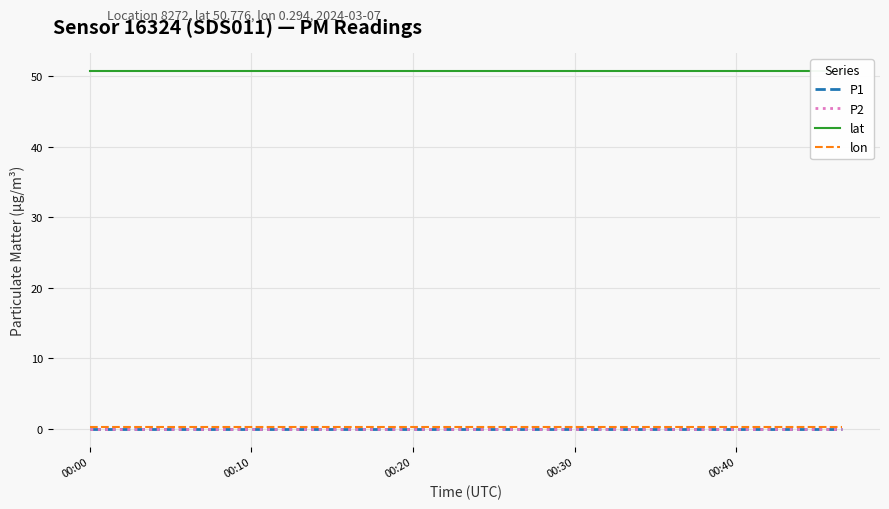

What are all the series names shown in the legend?

P1, P2, lat, lon